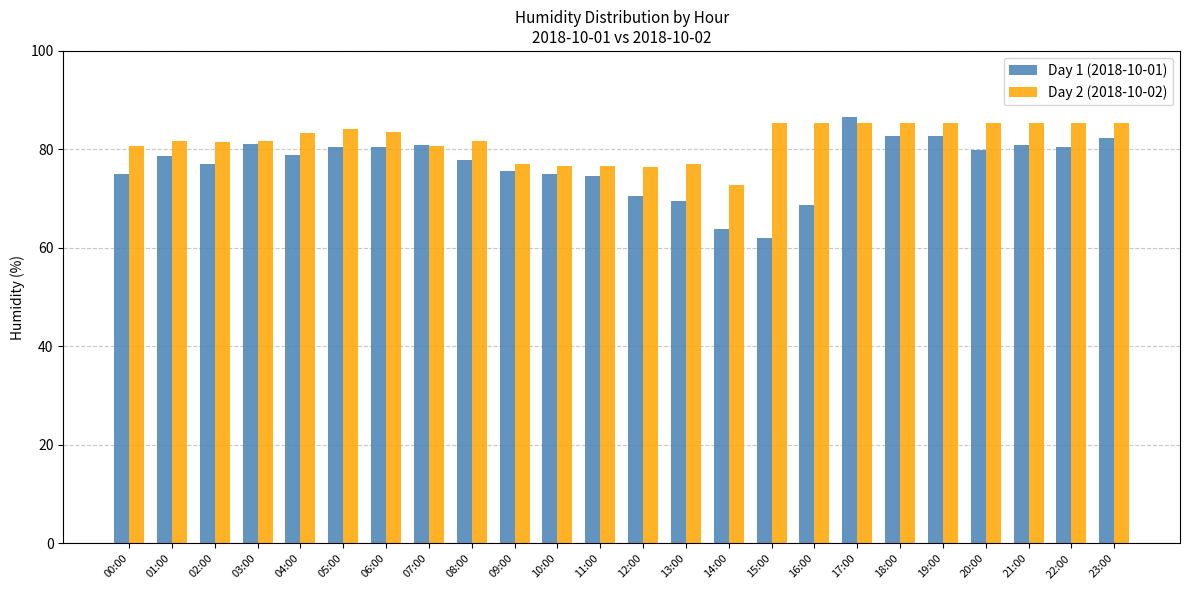

How many bars are there in total?

48